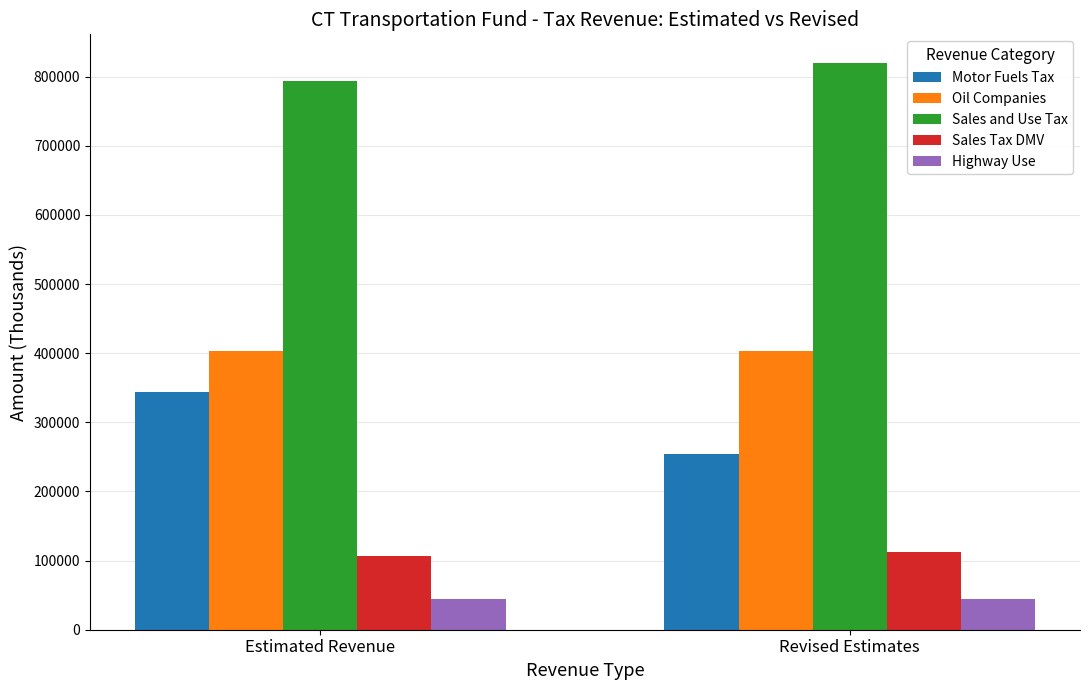

Reading left to right, what are all the values shown in this chart?

Motor Fuels Tax: Estimated Revenue=344400	Revised Estimates=254400
Oil Companies: Estimated Revenue=402400	Revised Estimates=402400
Sales and Use Tax: Estimated Revenue=794100	Revised Estimates=820100
Sales Tax DMV: Estimated Revenue=106300	Revised Estimates=112300
Highway Use: Estimated Revenue=45000	Revised Estimates=45000